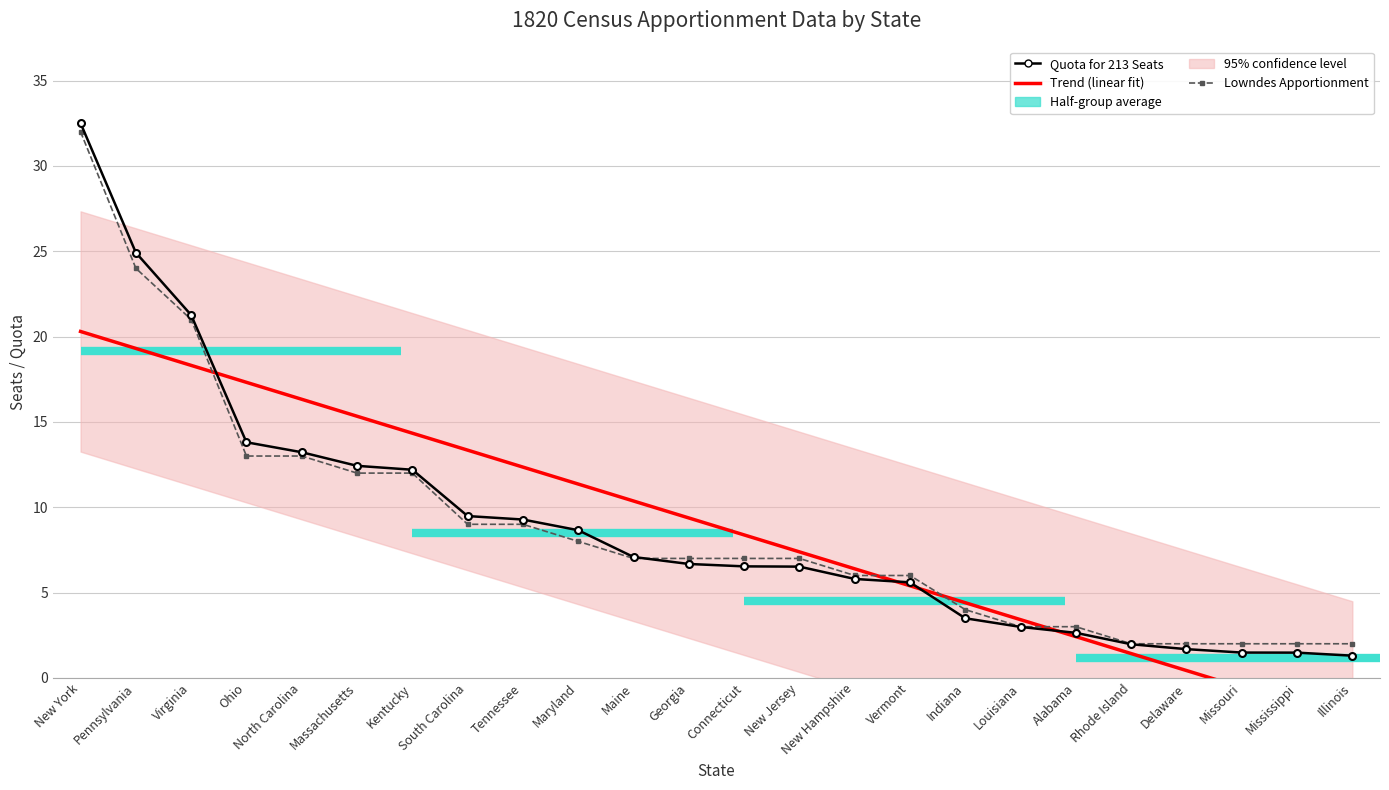

At how many categories does at least one series exceed 13?

5